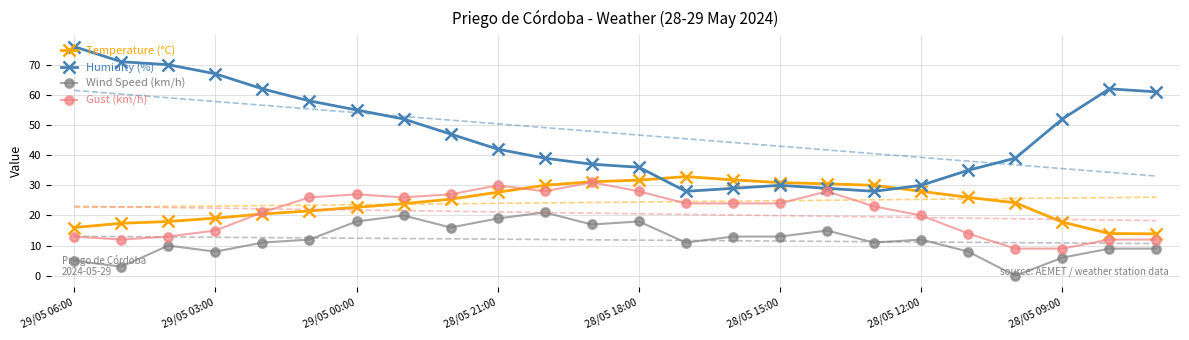

How many interior local valleys does the Wind Speed (km/h) series have?

7